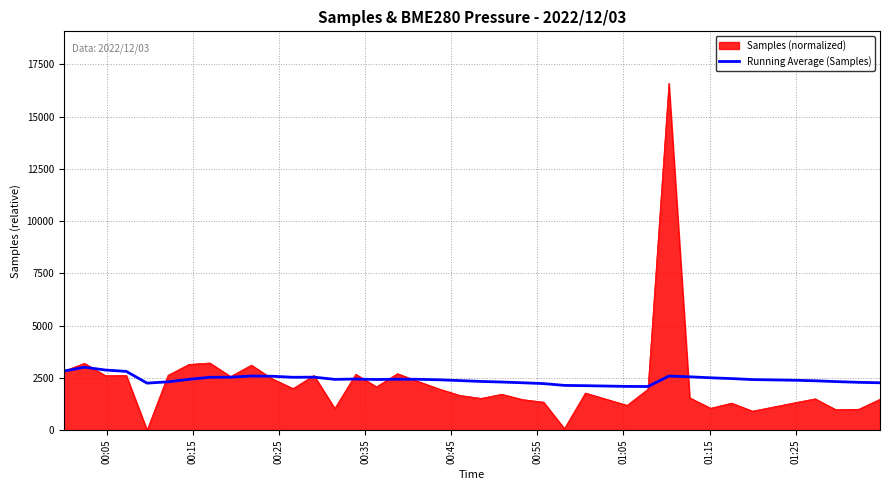

What is the maximum value for Samples (normalized)?

16587.0